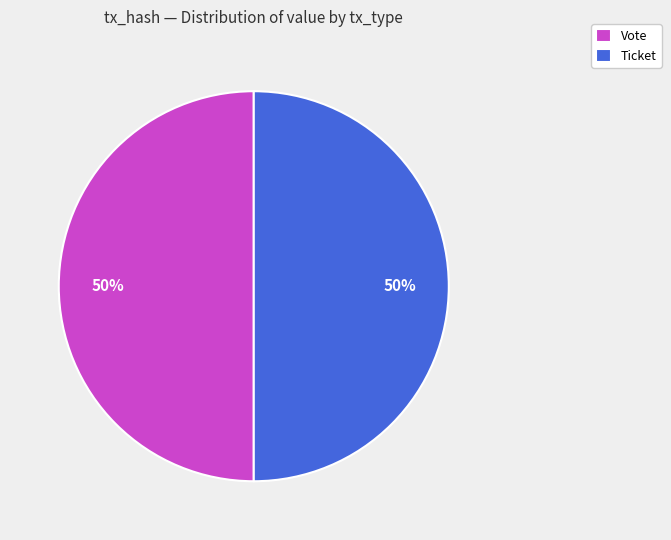

Is it true that Vote is 50% of the pie?

True